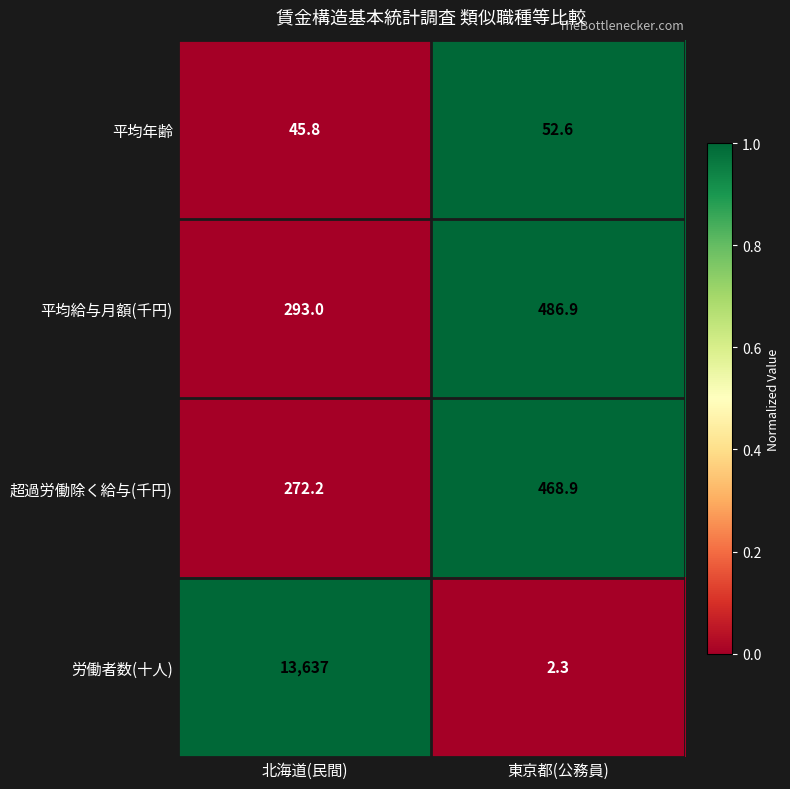

The 平均給与月額(千円) series shows 645.1 at 東京都(公務員). True or false?

False